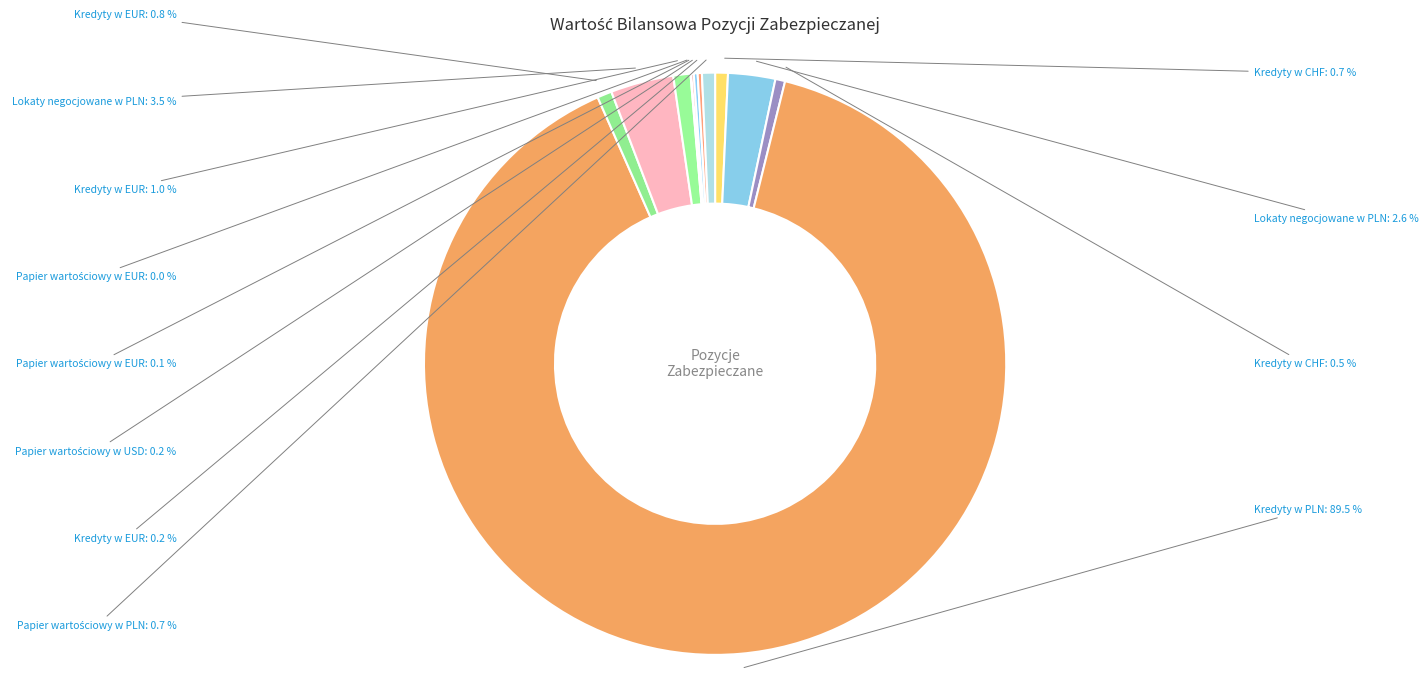

Which category has the biggest portion of the pie?

Kredyty w PLN (66304)